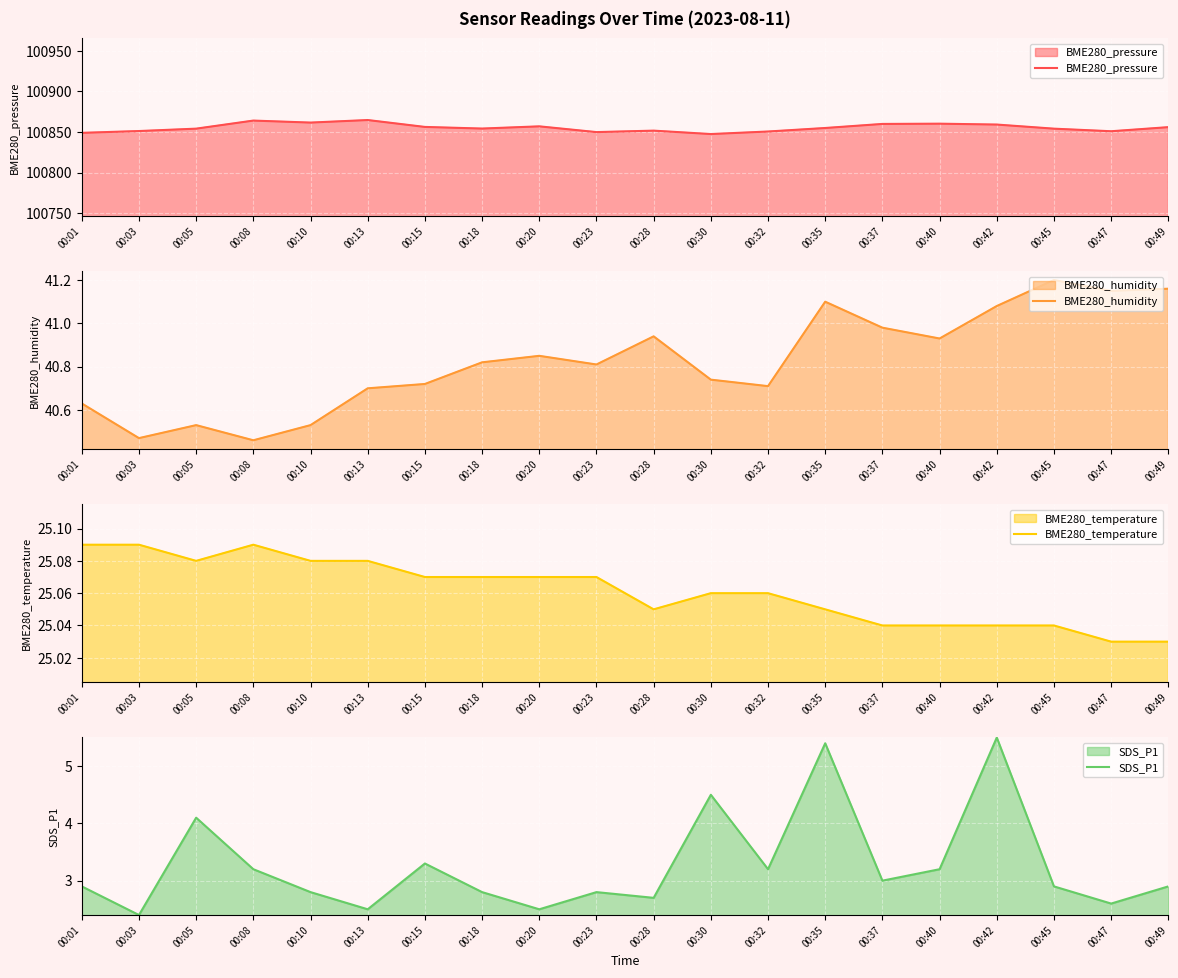

Is it true that BME280_temperature equals 25.1 at 00:03?

True